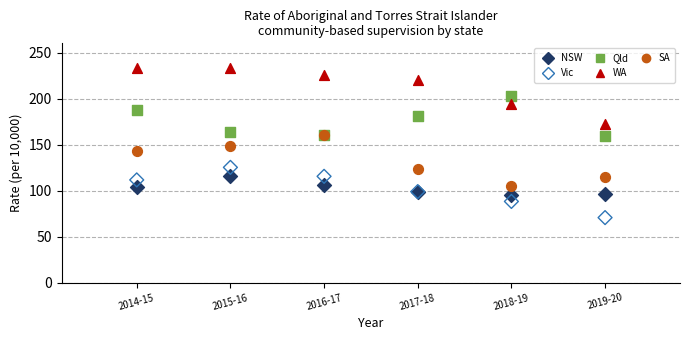

What are all the series names shown in the legend?

NSW, Vic, Qld, WA, SA